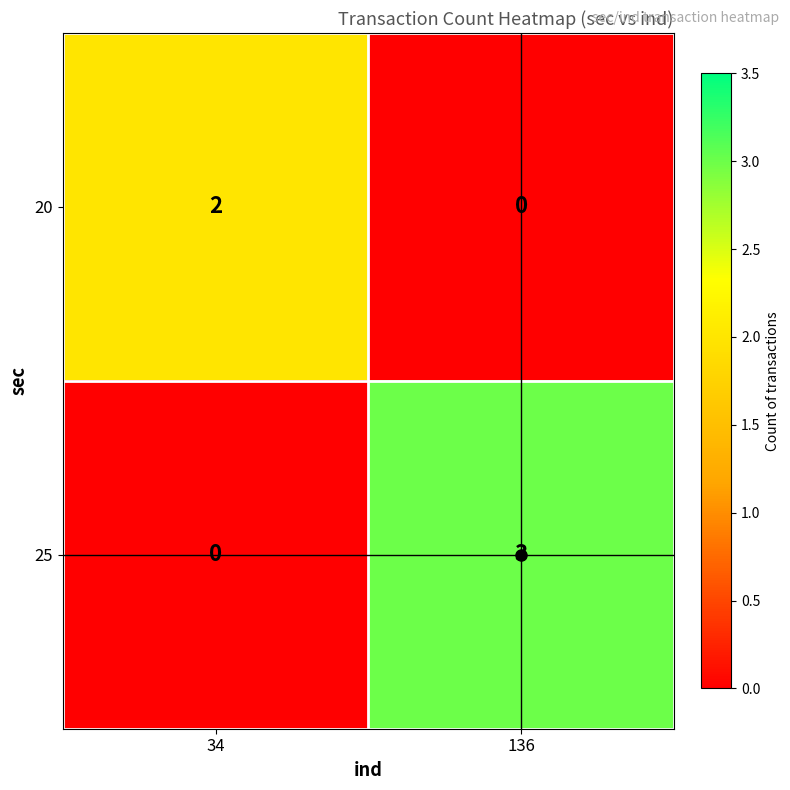

The value of 25 at 34 is 2. True or false?

False